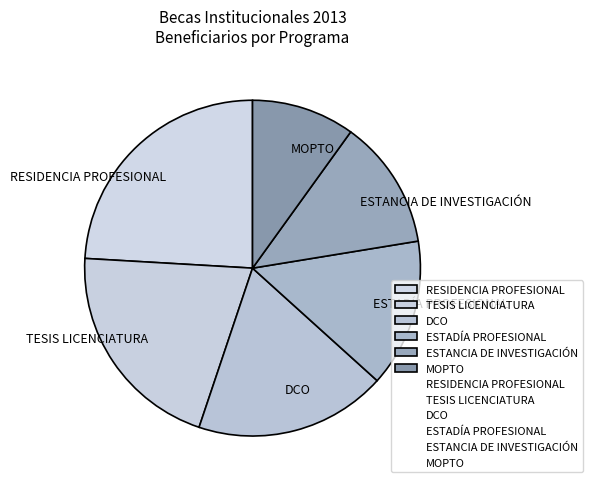

Between ESTANCIA DE INVESTIGACIÓN and RESIDENCIA PROFESIONAL, which is larger?

RESIDENCIA PROFESIONAL